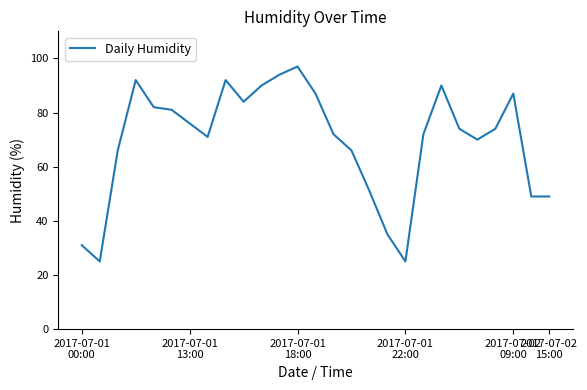

Is this an area chart (filled region under the line)?

No